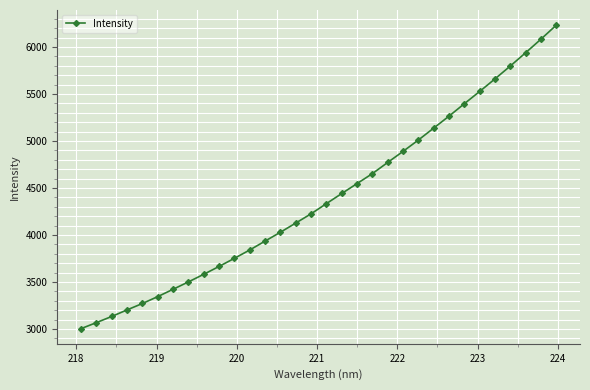

What is the greatest value displayed?

6232.6